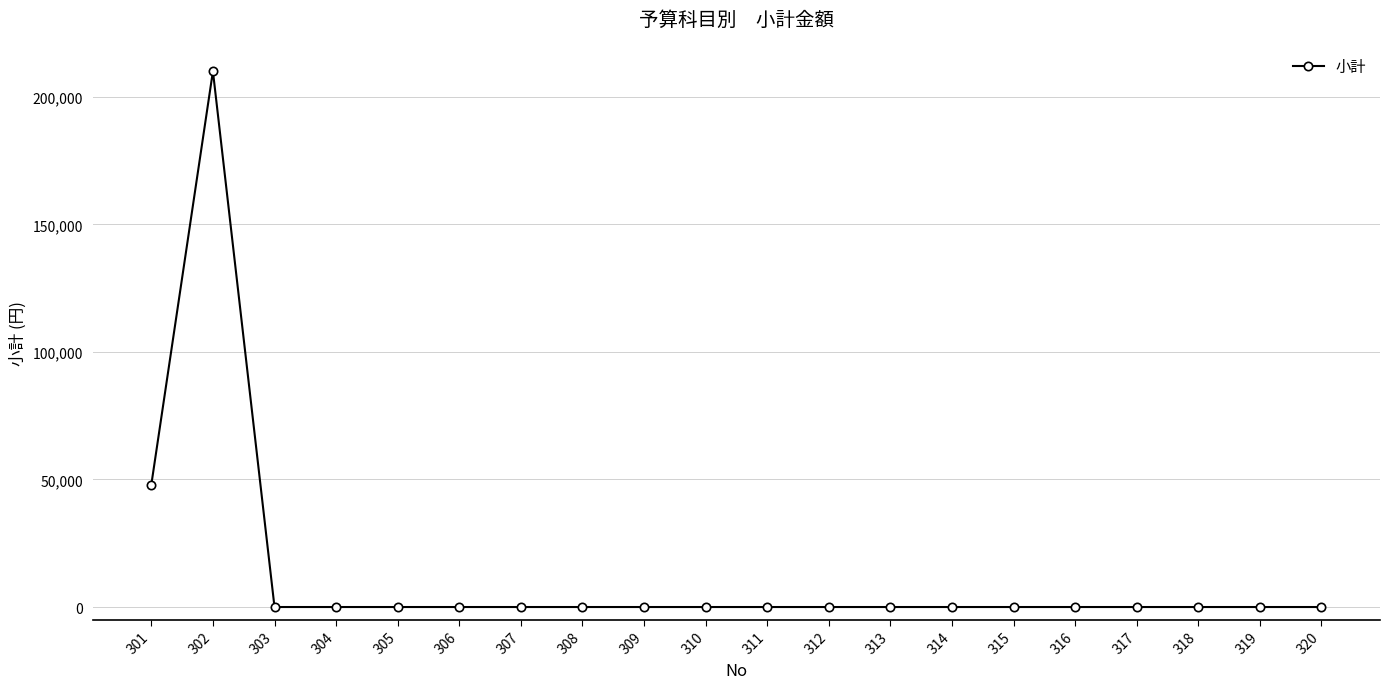

At which label is the value closest to 105000?

301